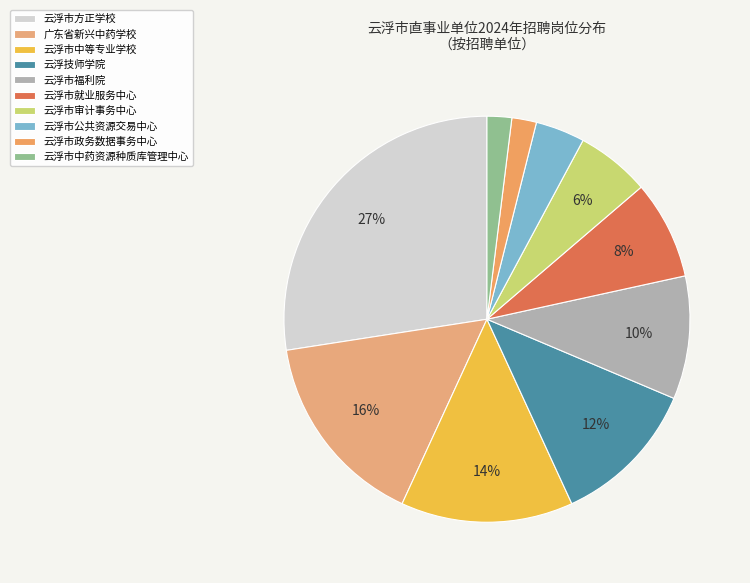

To the nearest percent, what is the difference between the largest and smallest slice percentages?

25%